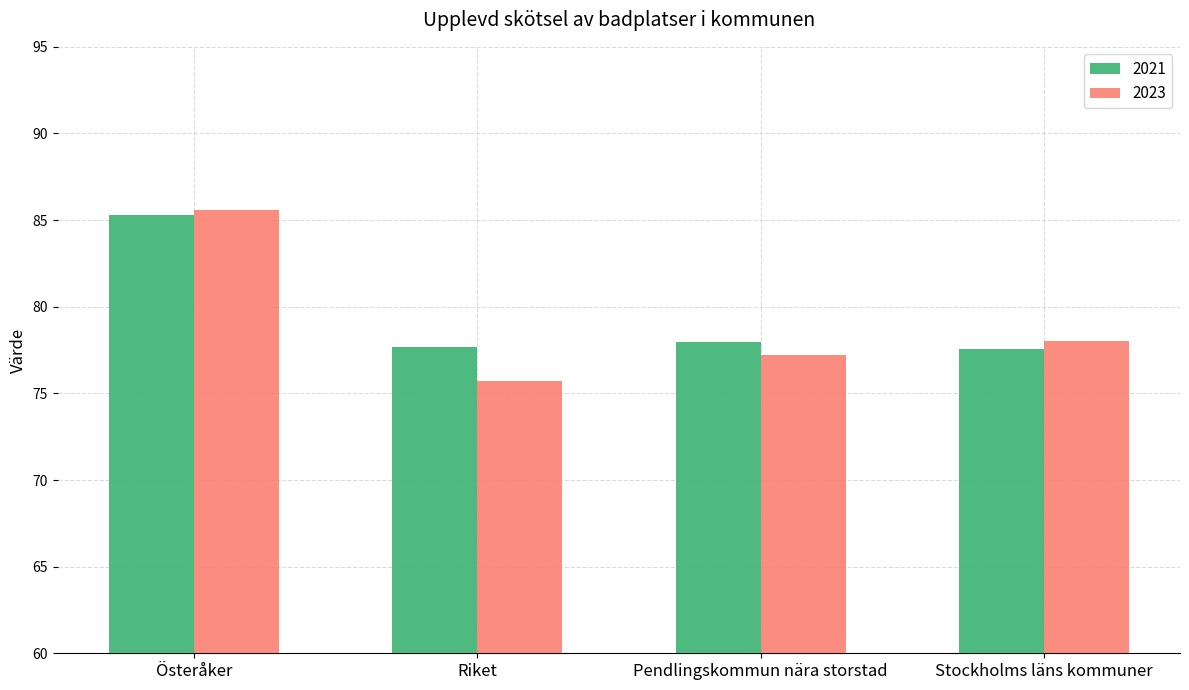

At which label does 2023 first exceed 77?

Österåker